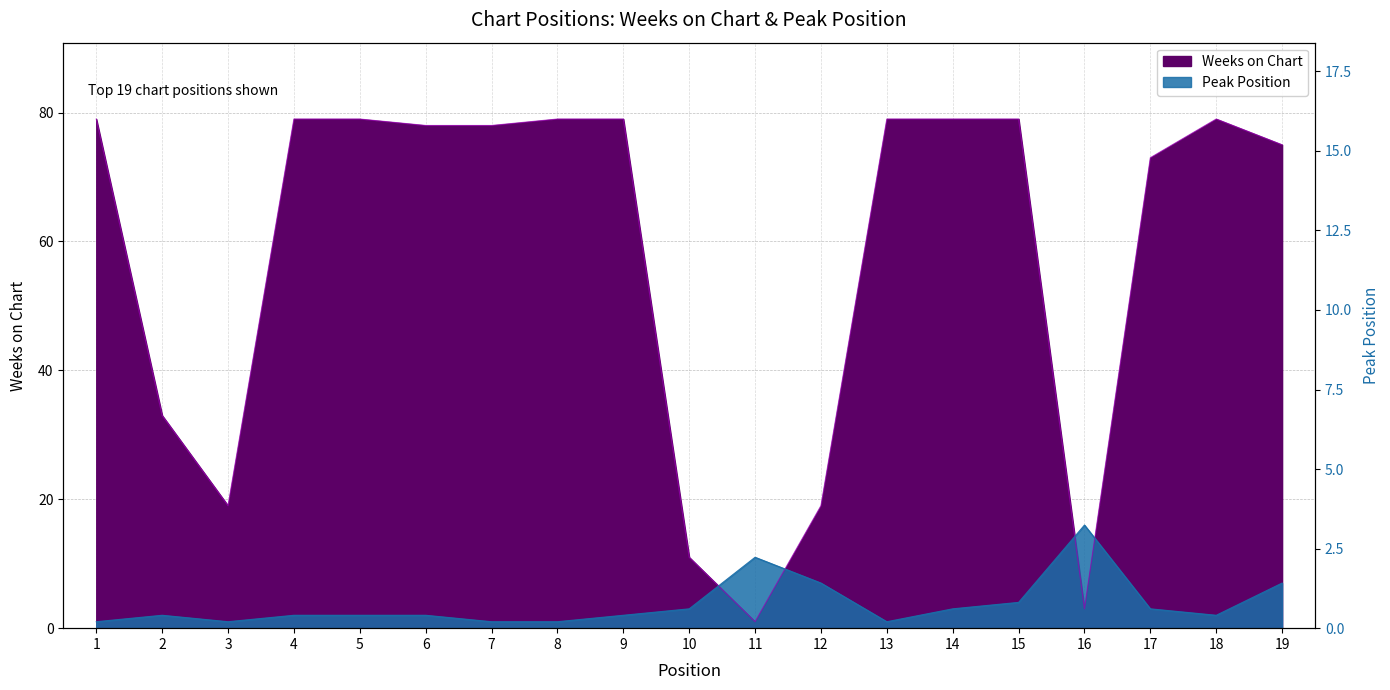

Reading left to right, what are all the values shown in this chart?

Weeks on Chart: 79	33	19	79	79	78	78	79	79	11	1	19	79	79	79	3	73	79	75
Peak Position: 1	2	1	2	2	2	1	1	2	3	11	7	1	3	4	16	3	2	7